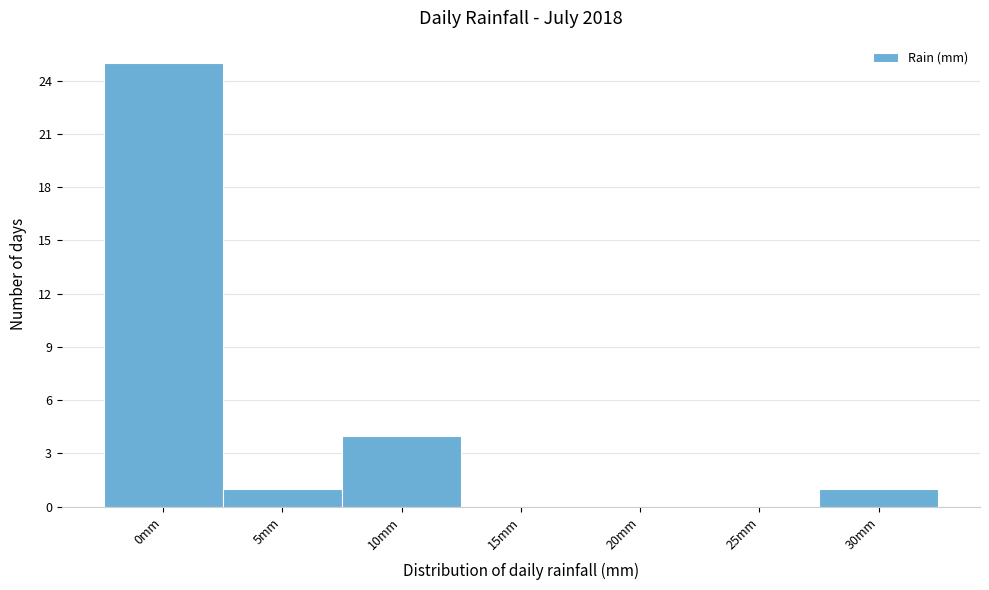

Reading left to right, extract all data points from this chart.

0mm=25	5mm=1	10mm=4	15mm=0	20mm=0	25mm=0	30mm=1